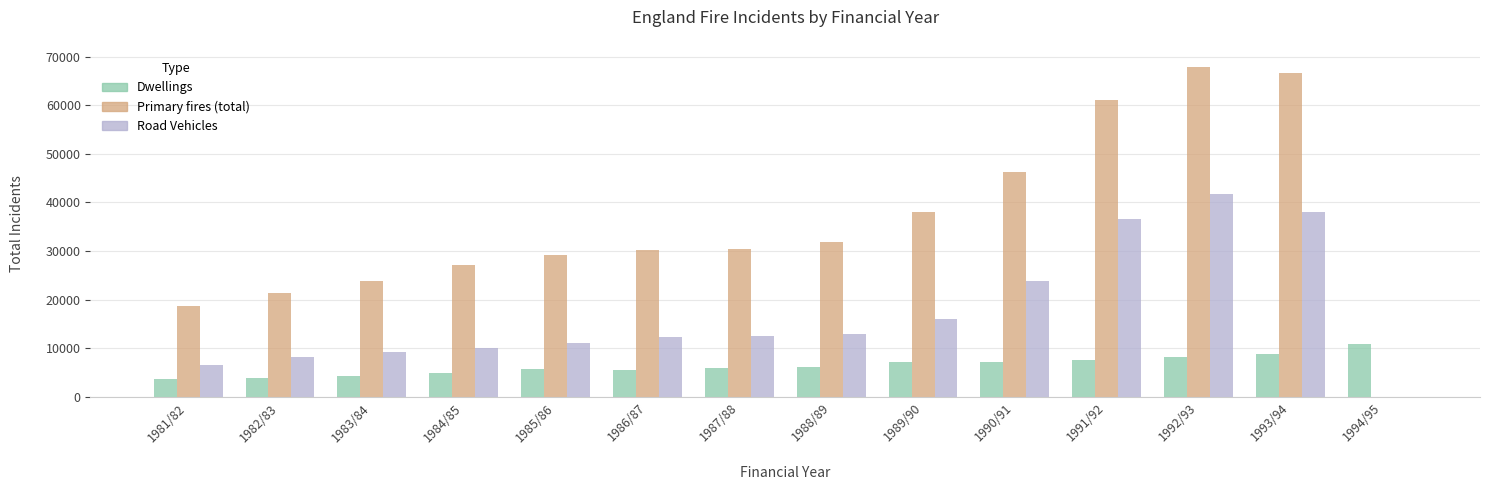

Where is Primary fires (total) nearest to the value 33879?

1988/89